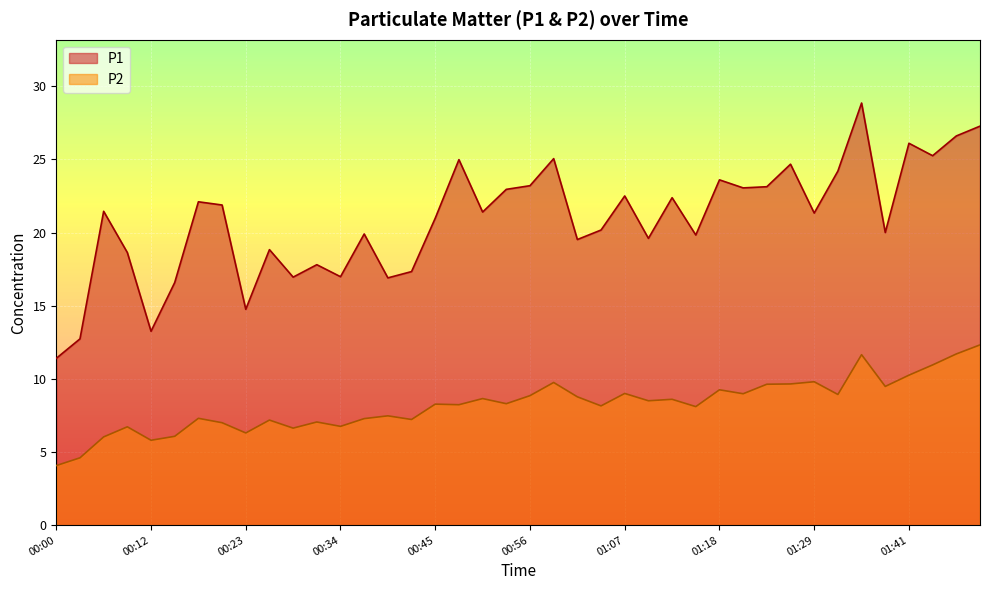

How many series are shown in this chart?

2